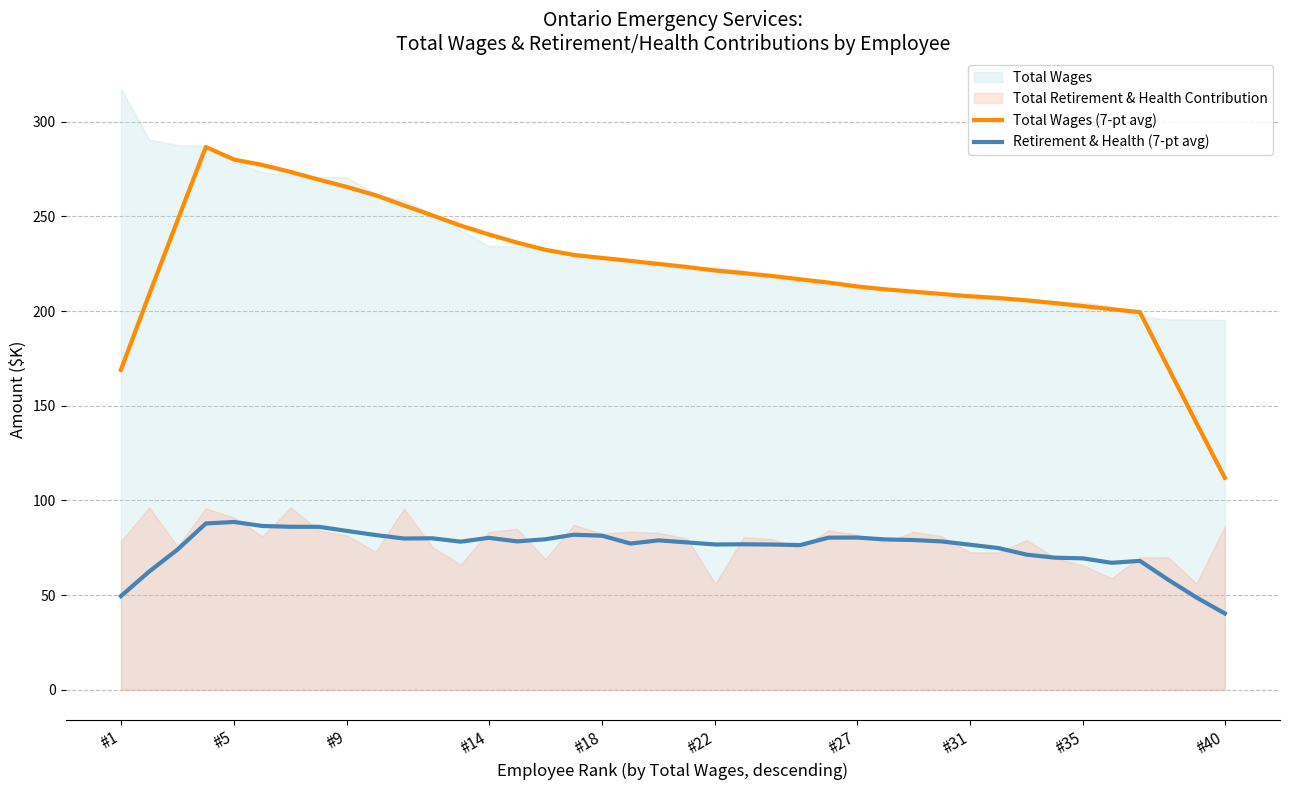

What is the spread (max minus min) of values at 29?

130.6